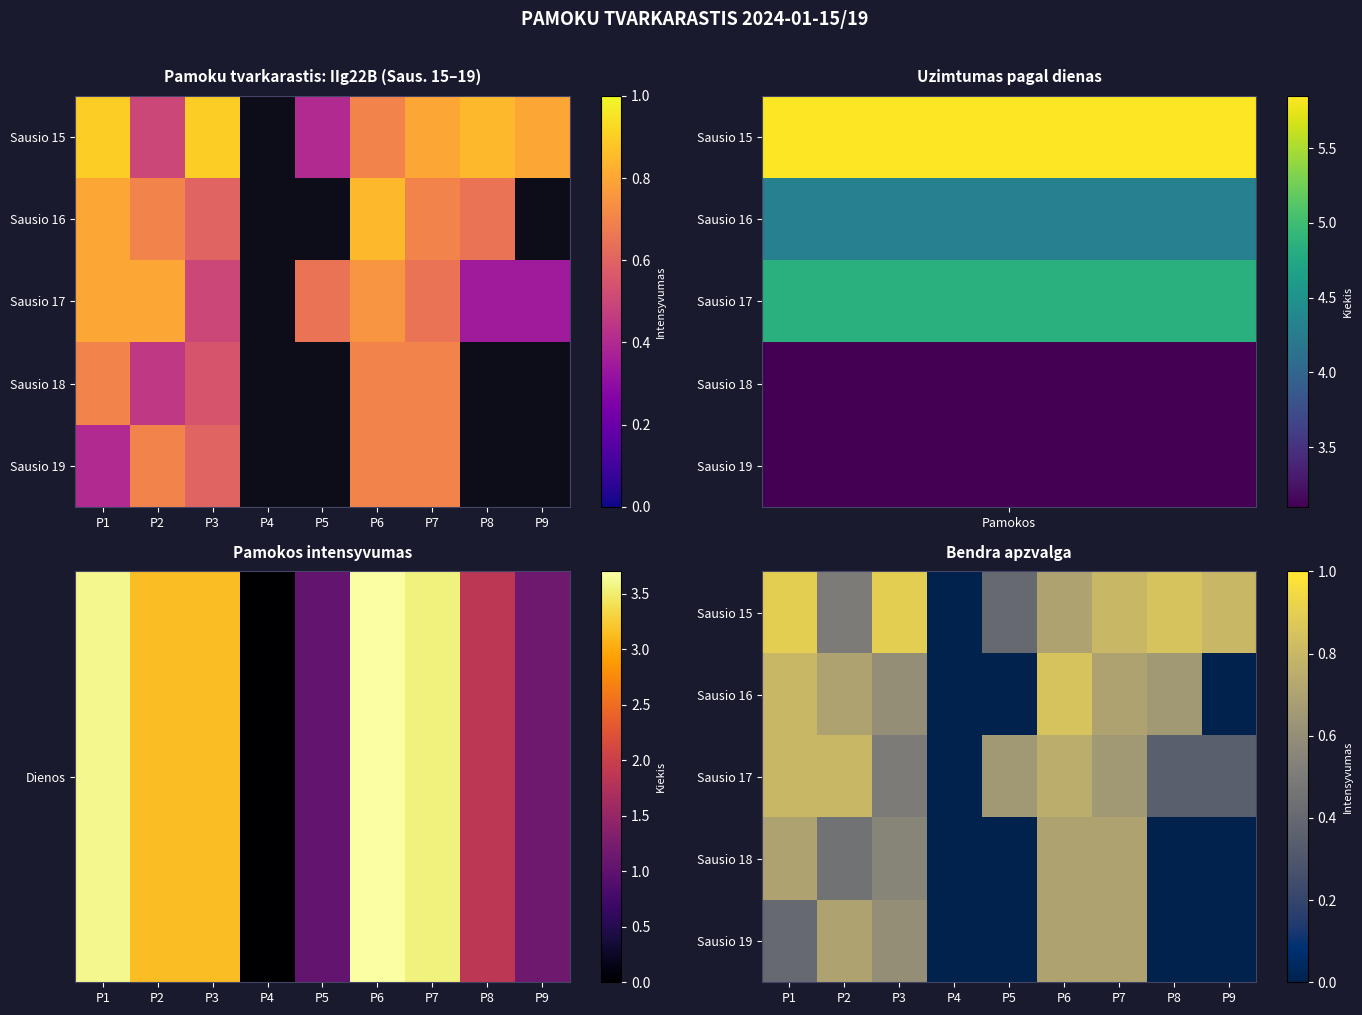

What is the difference between the second highest and minimum values in the Sausio 19 series?

0.7